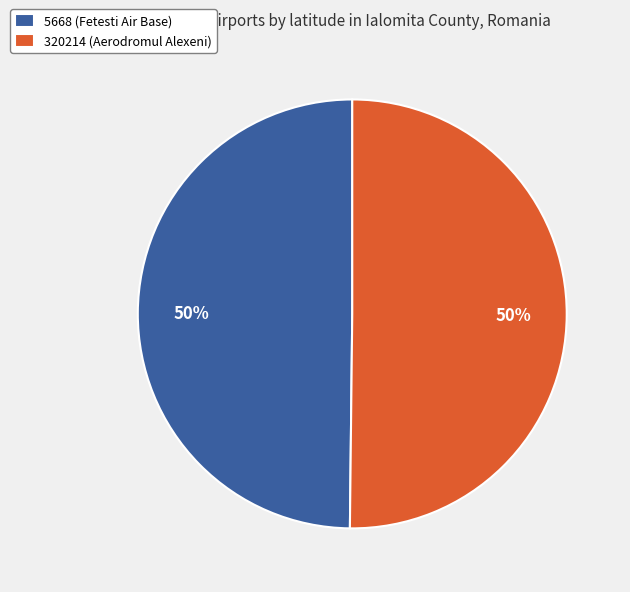

Is it true that 320214 (Aerodromul Alexeni) is 59% of the pie?

False